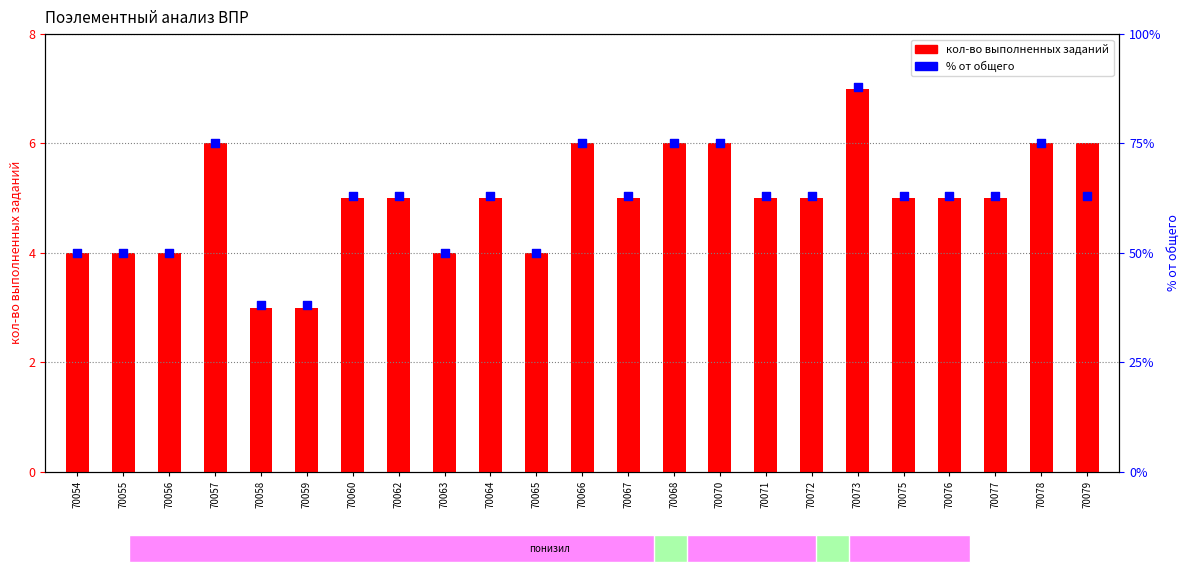

Which series reaches the minimum Y coordinate?

% от общего